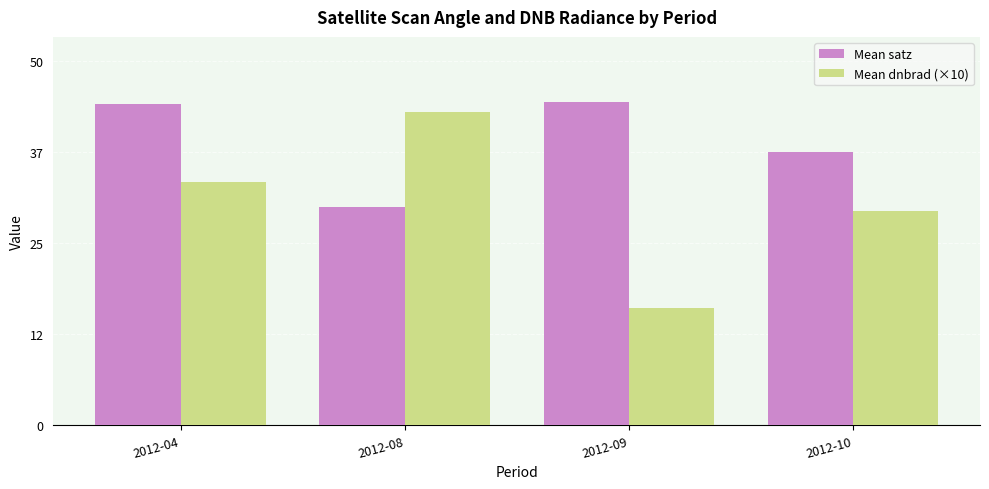

Rank the series at 2012-04 from highest to lowest value.

Mean satz, Mean dnbrad (×10)